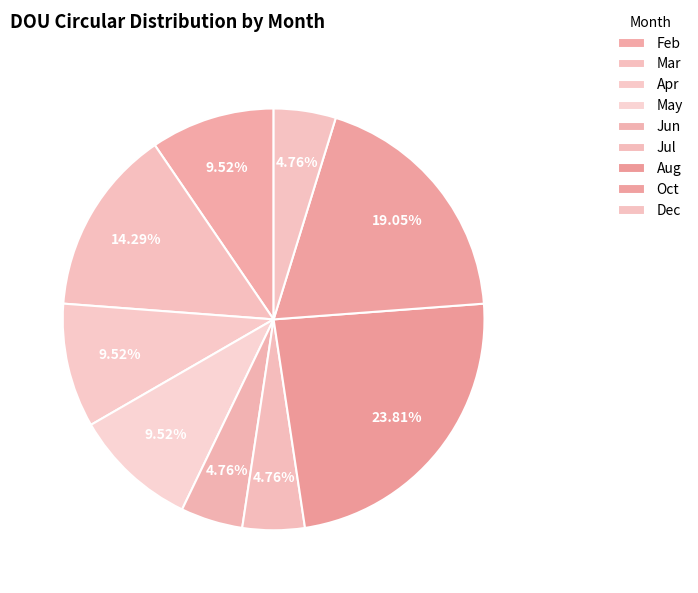

How many segments does this pie chart have?

9